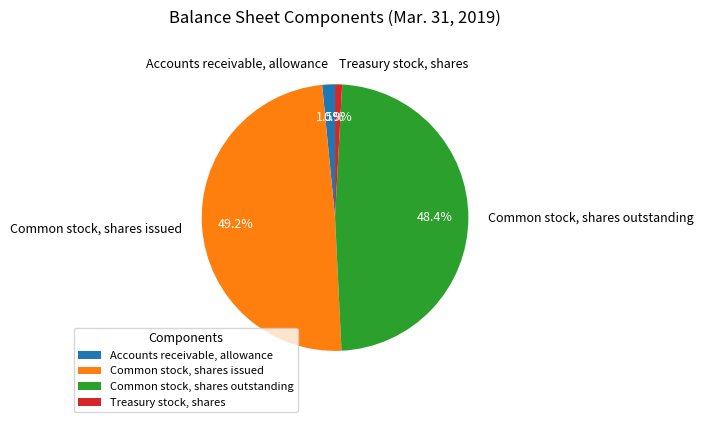

Which has a higher value, Common stock, shares issued or Common stock, shares outstanding?

Common stock, shares issued